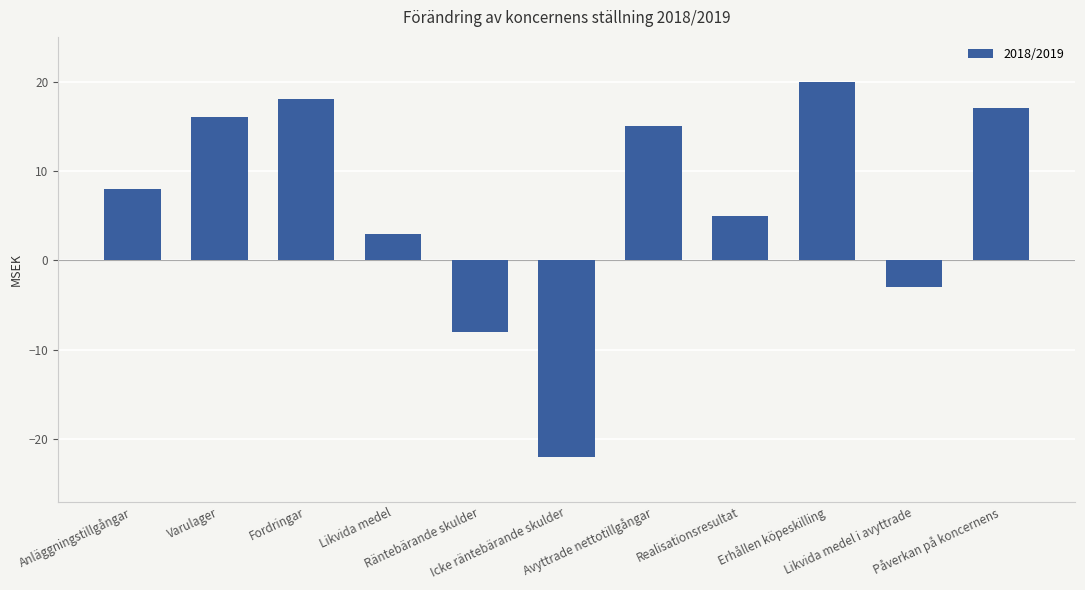

What is the difference between the maximum and second lowest values?

28